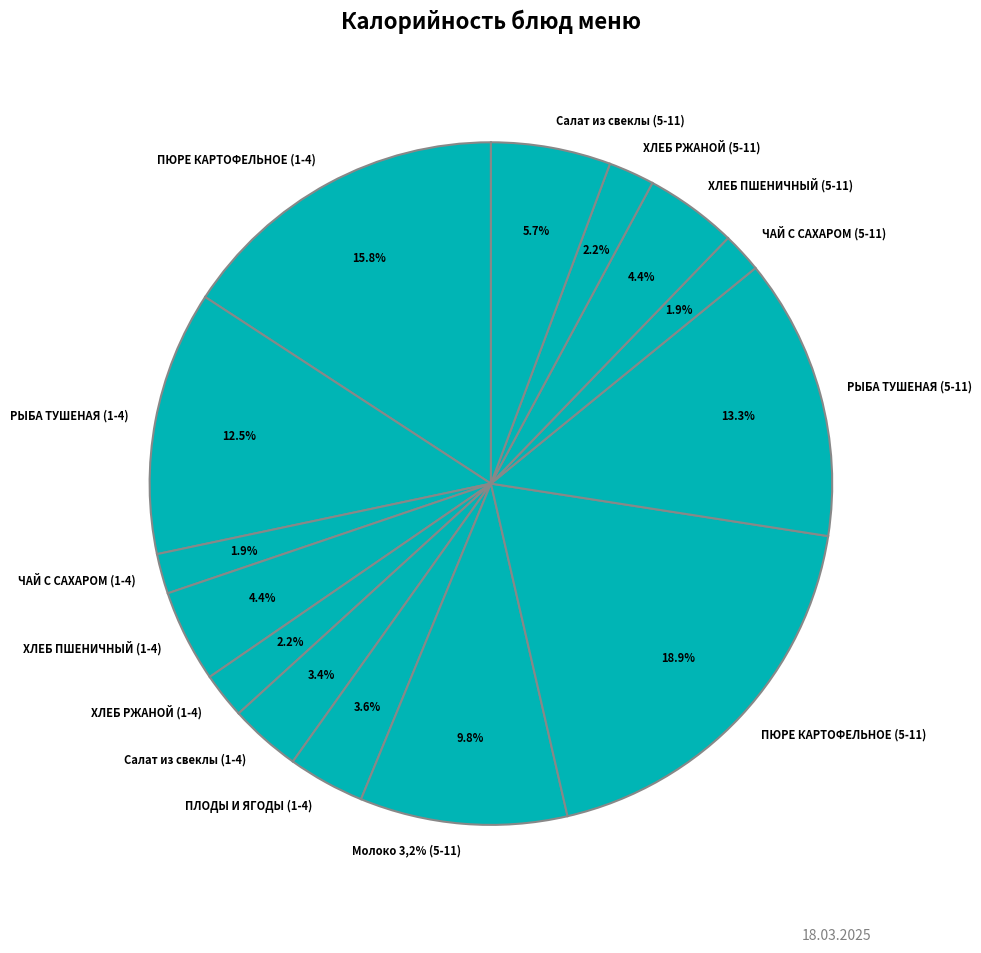

How many slices are in this pie chart?

14